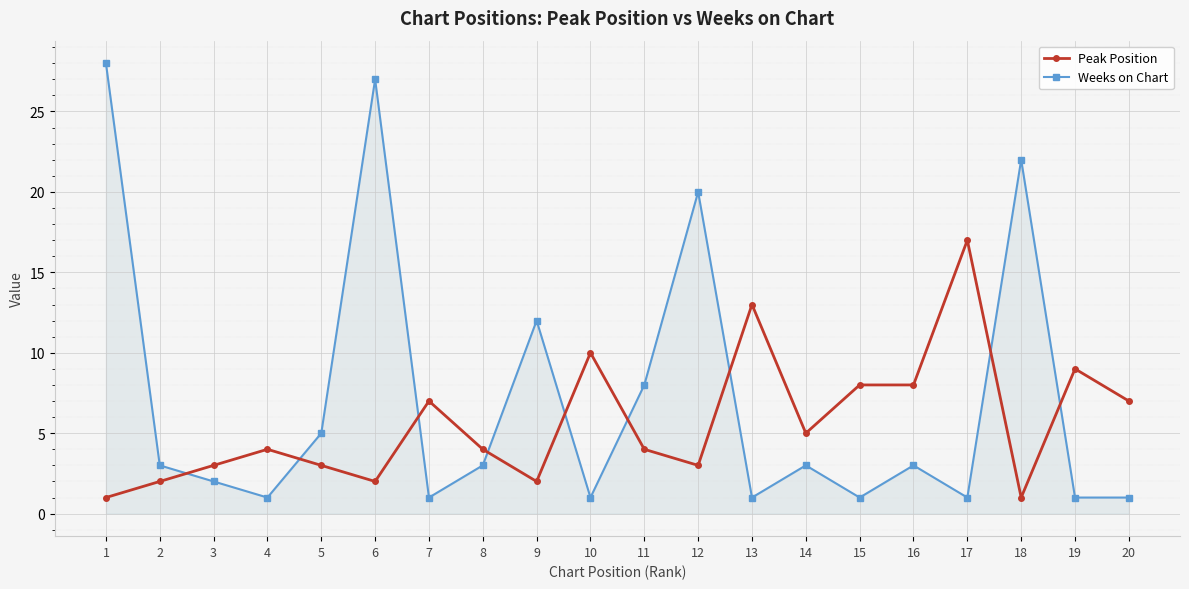

True or false: Weeks on Chart has more than 0 points higher than both neighbors.

True